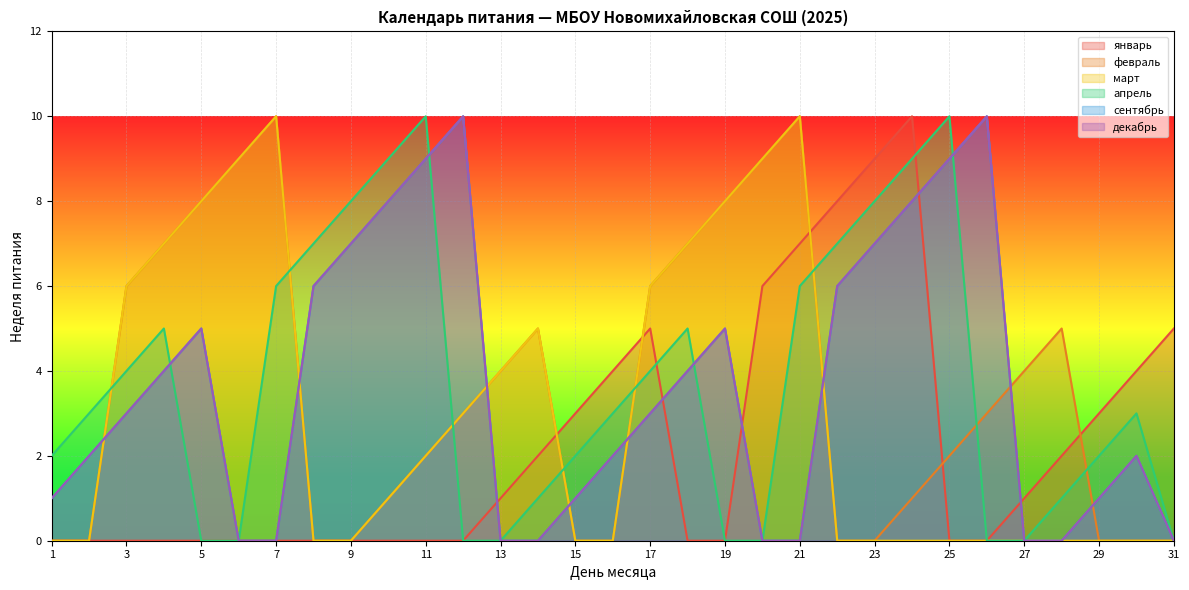

What is the value of the март point at the 13th from the left?

4